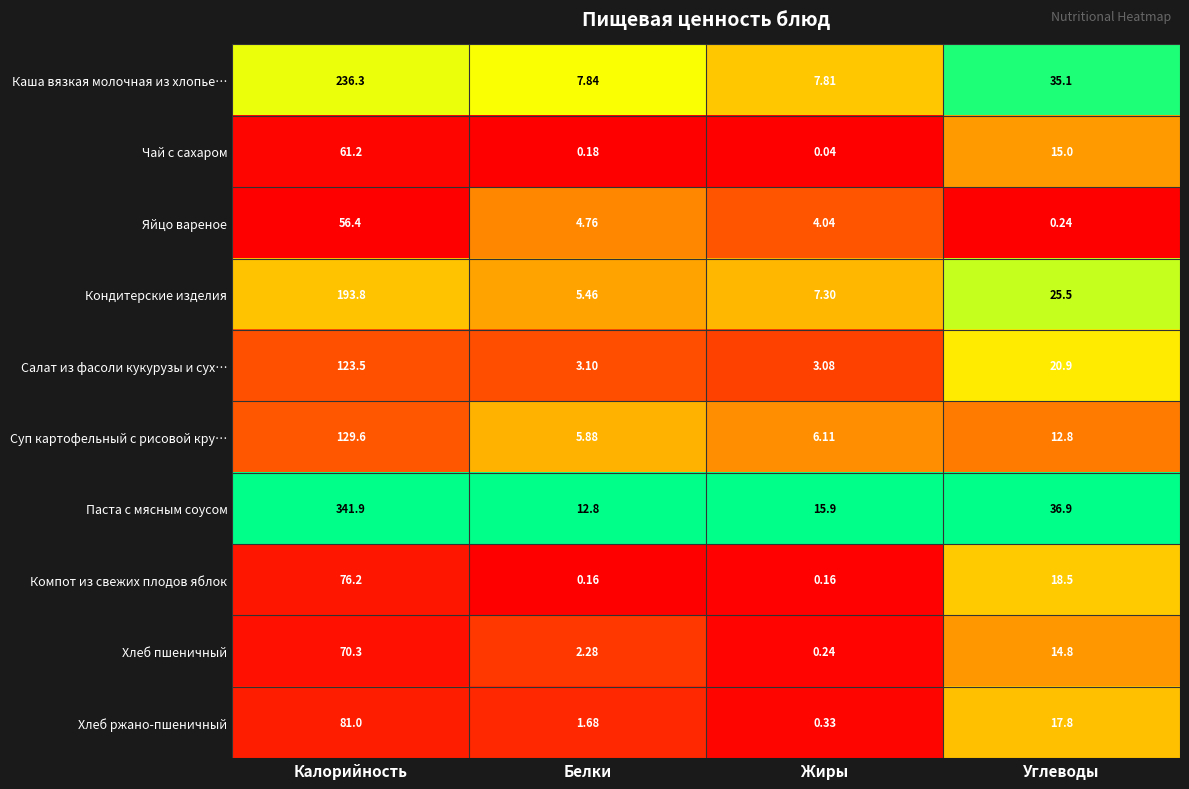

Between Жиры and Углеводы, which series saw the biggest shift?

Каша вязкая молочная из хлопье…